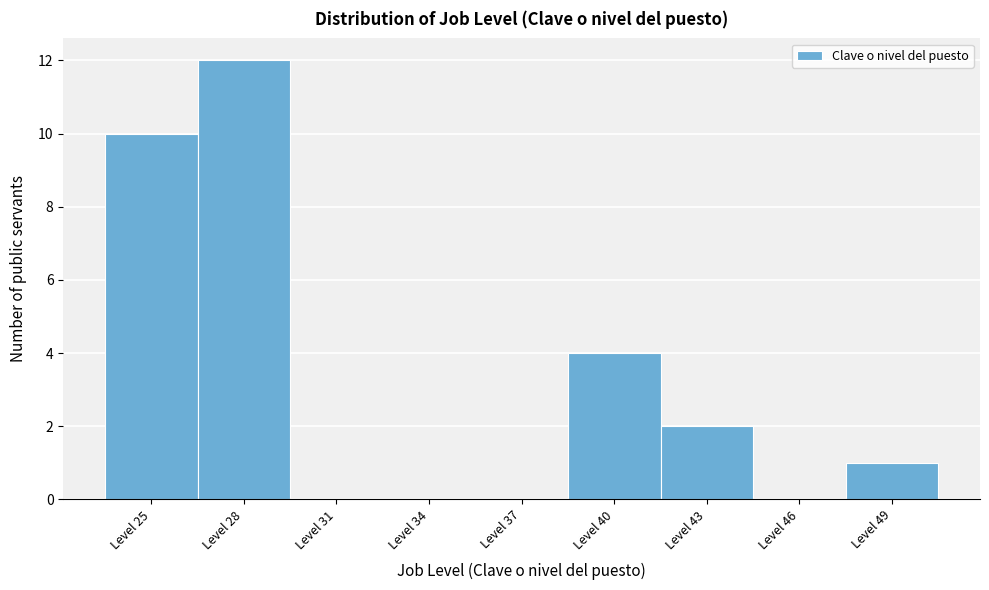

Reading left to right, transcribe all the data shown in this chart.

Level 25=10	Level 28=12	Level 31=0	Level 34=0	Level 37=0	Level 40=4	Level 43=2	Level 46=0	Level 49=1